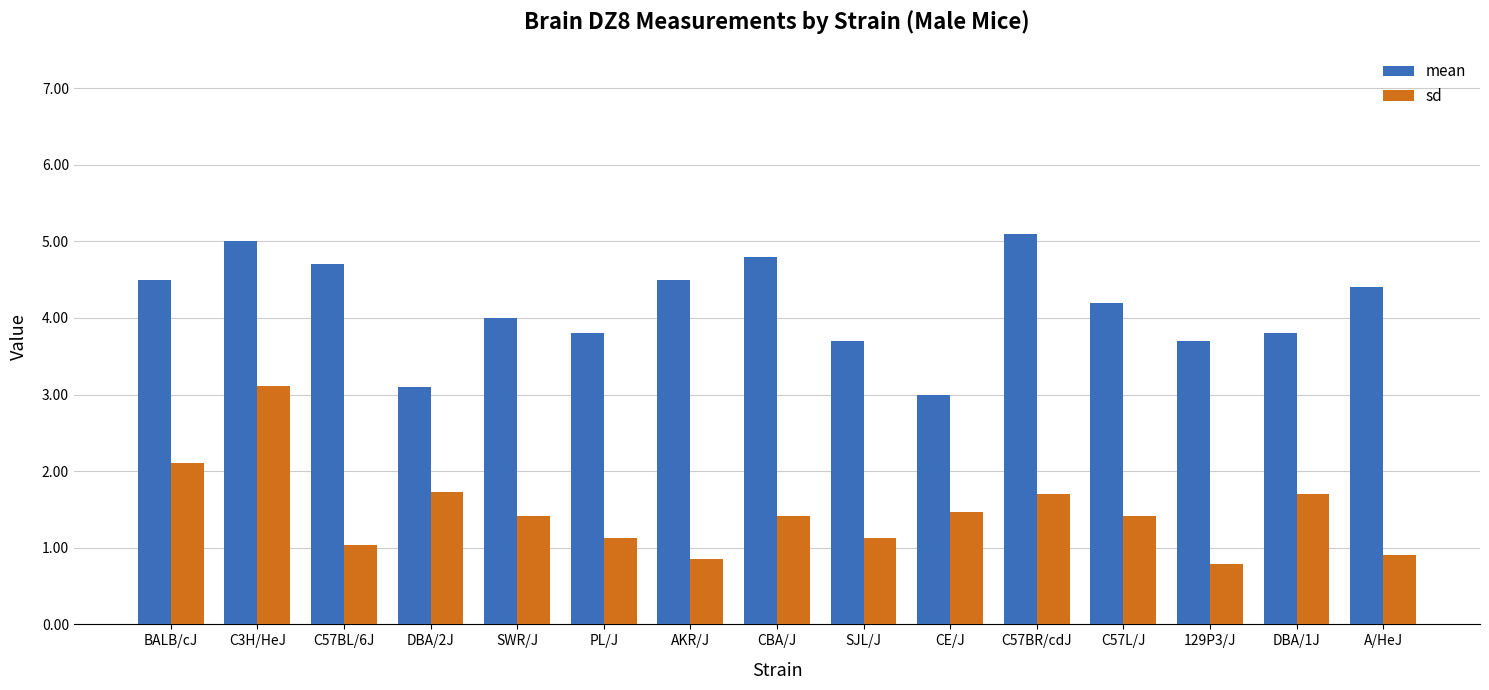

Rank the series at C57L/J from highest to lowest value.

mean, sd